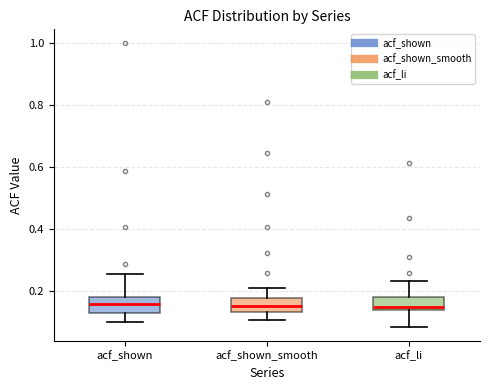

Reading left to right, transcribe this box plot: for each box, give where its median line is, the range the box spans, and where its two whiskers end, as read against the y-axis. The values are not printed on the chart, so give them approximately, as read against the axis.

acf_shown: median 0.16, box 0.14 to 0.18, whiskers 0.10 to 0.26
acf_shown_smooth: median 0.16, box 0.14 to 0.18, whiskers 0.10 to 0.22
acf_li: median 0.16, box 0.14 to 0.18, whiskers 0.08 to 0.24